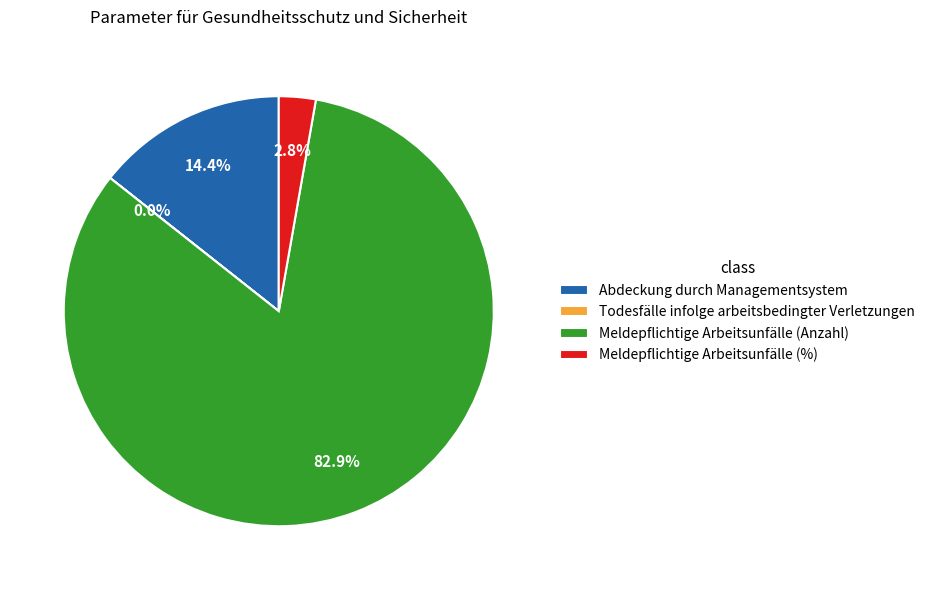

Does Meldepflichtige Arbeitsunfälle (Anzahl) account for over 50% of the chart?

Yes